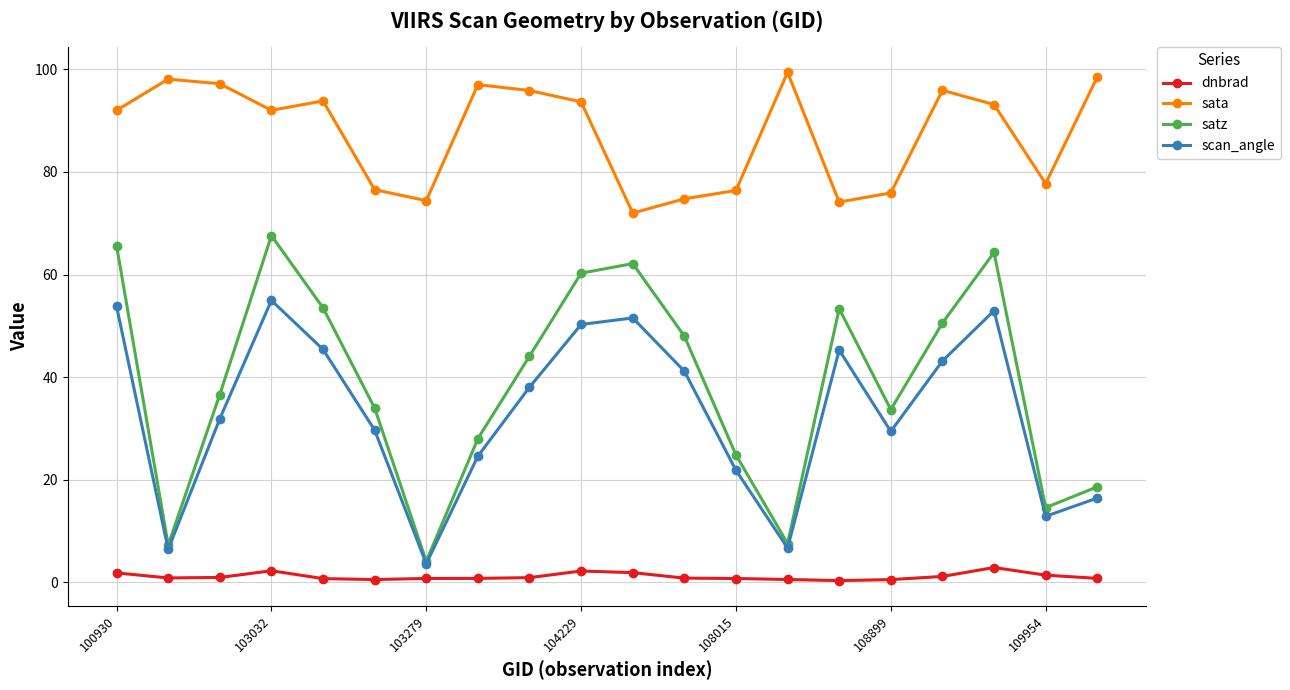

What is the minimum value for scan_angle?

3.6